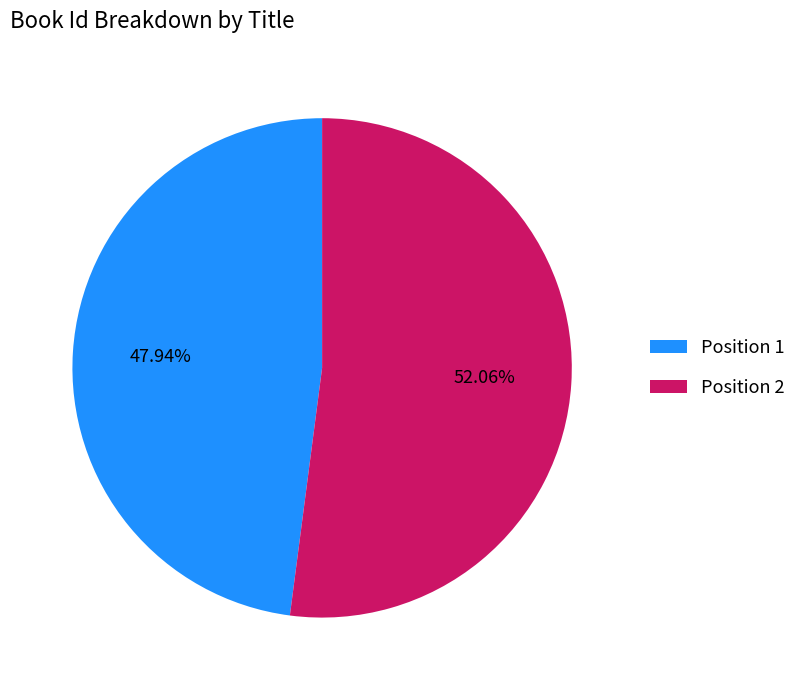

Which has a higher value, Position 2 or Position 1?

Position 2